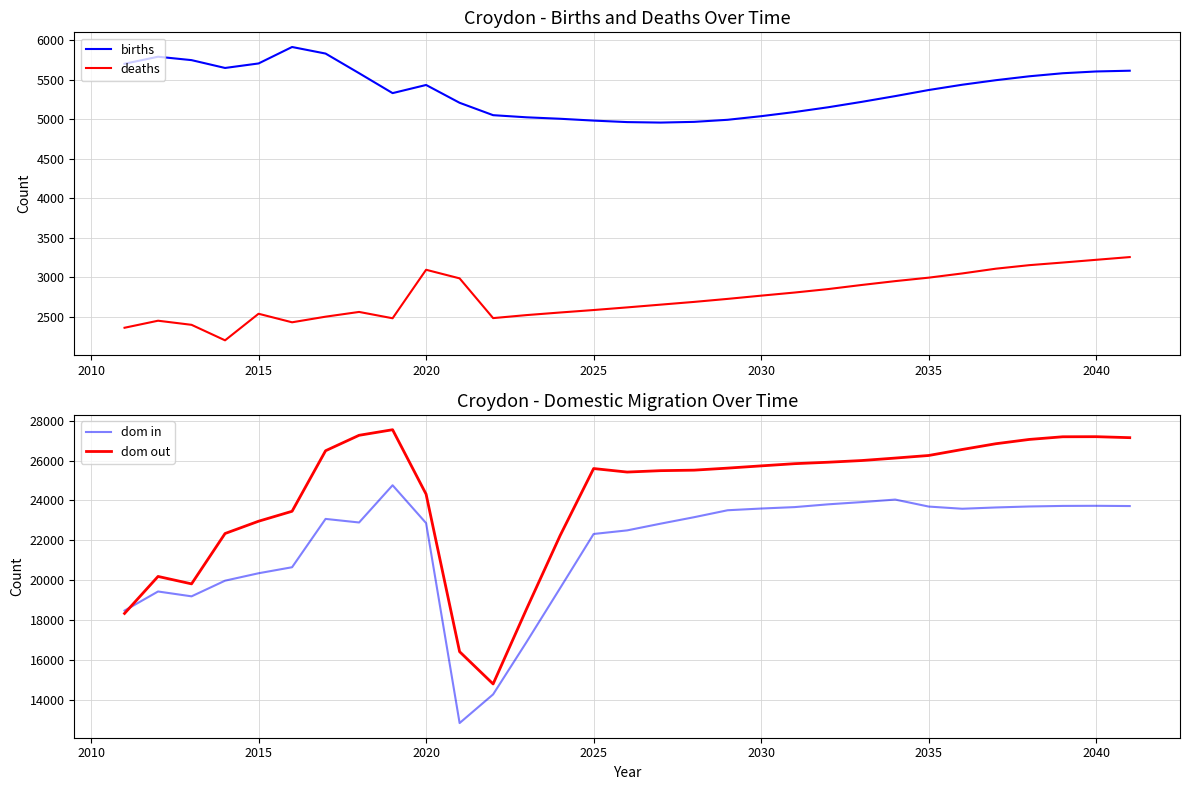

Read the births value at 2035.

5369.2